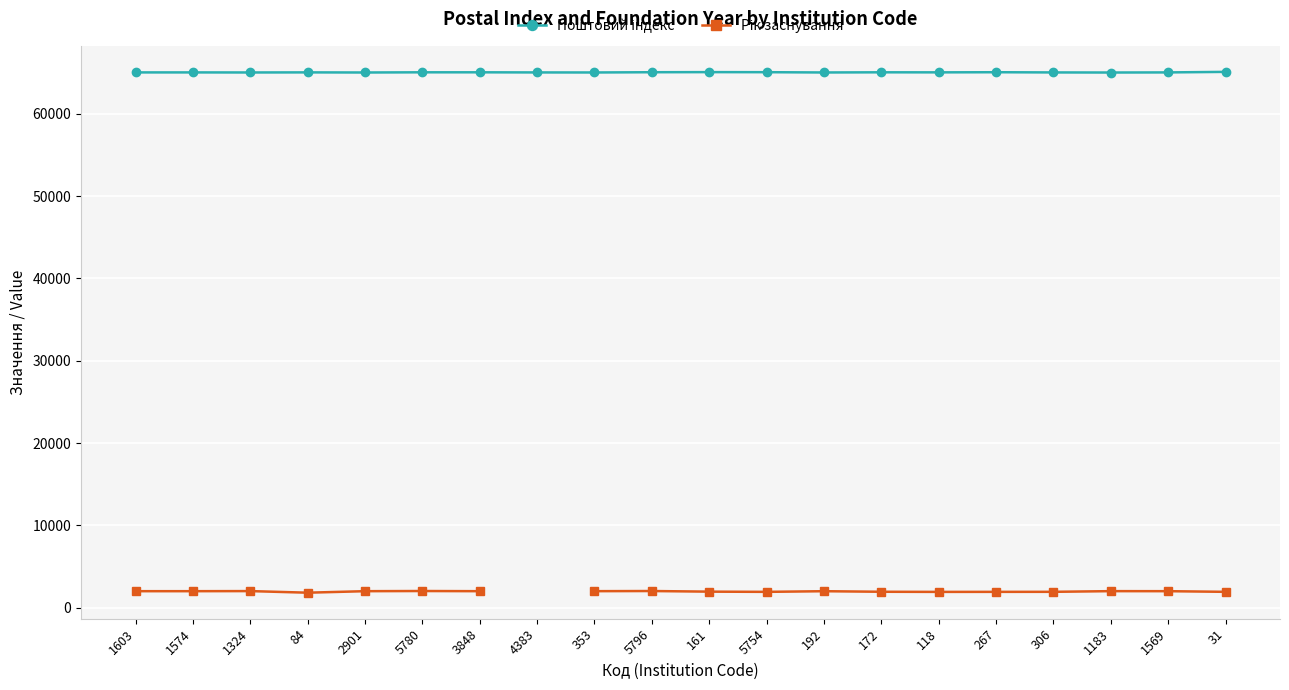

Where is Рік заснування nearest to the value 1918?

5754